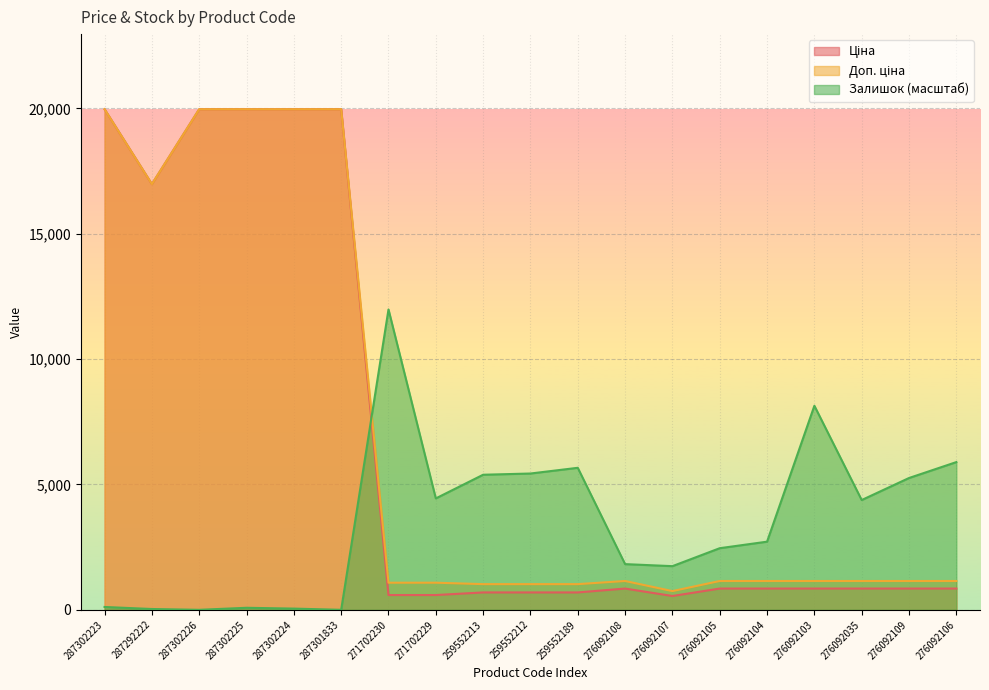

At which category does Ціна reach its first local peak?

276092108